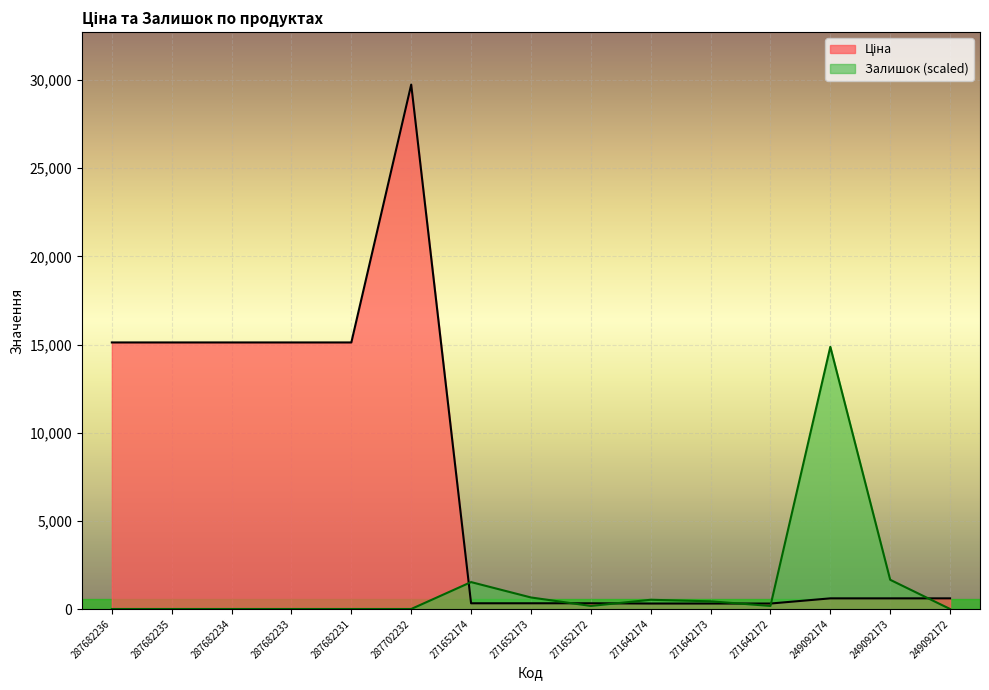

At how many categories does at least one series exceed 29708?

1